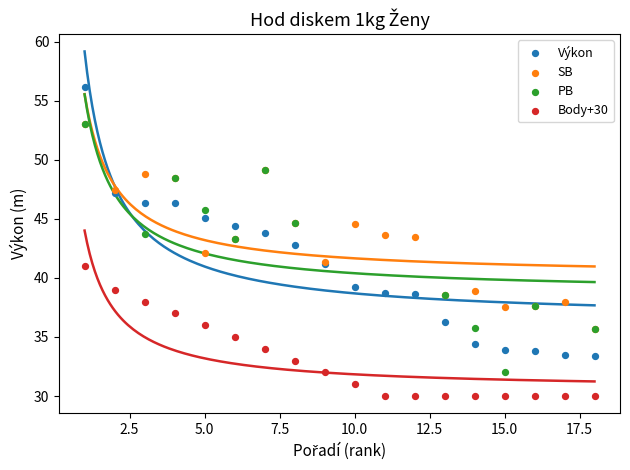

Which series contains the lowest Y value?

Body+30